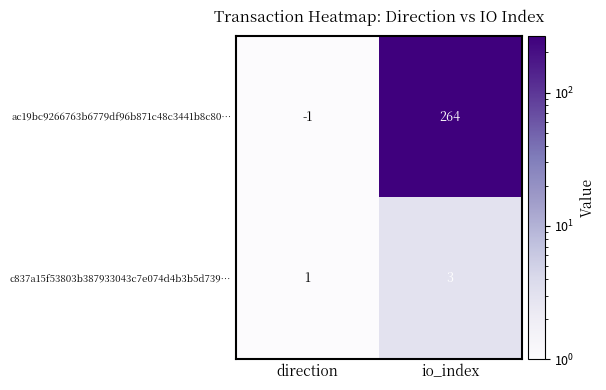

What is the maximum value shown in the chart?

264